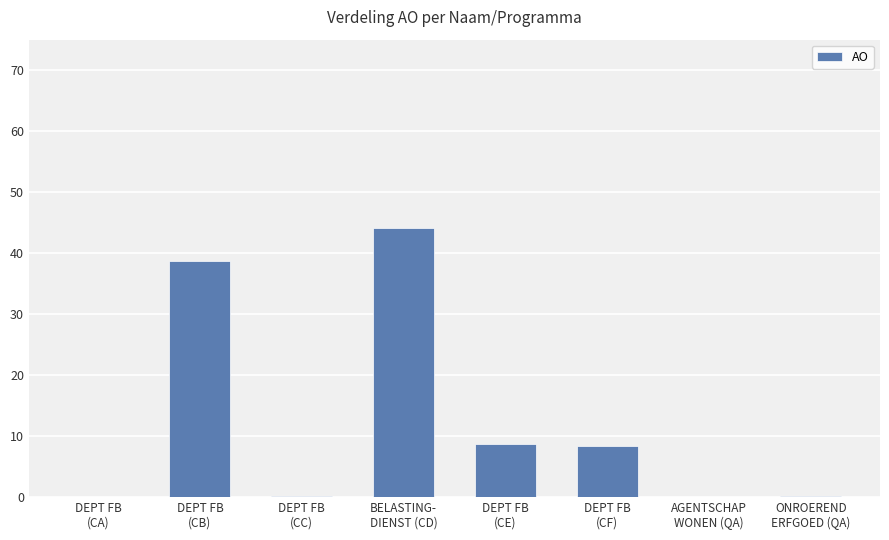

What is the maximum value shown in the chart?

44.2